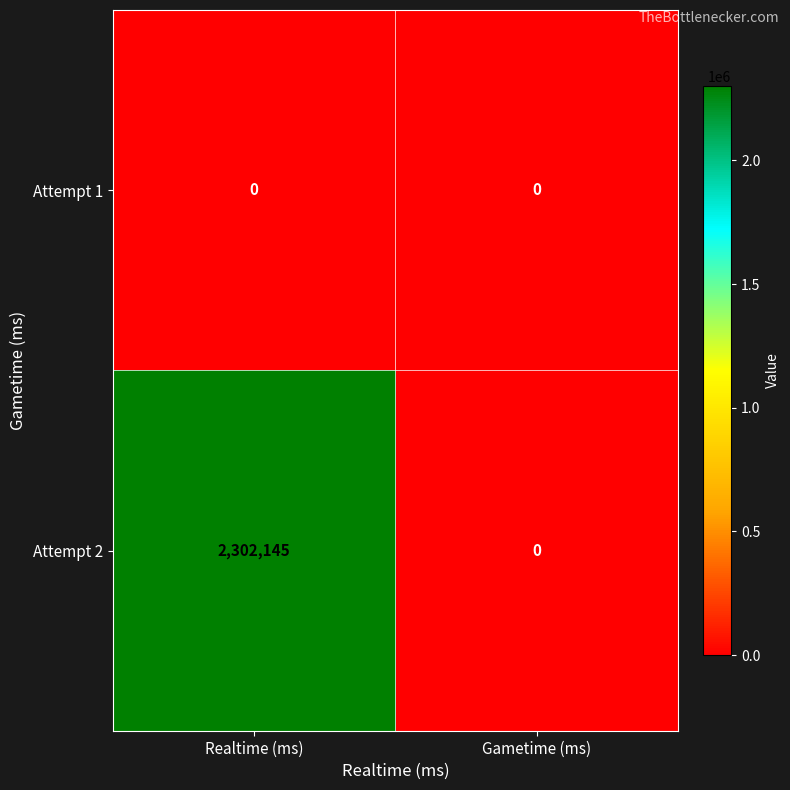

Which series has the largest total across all categories?

Attempt 2